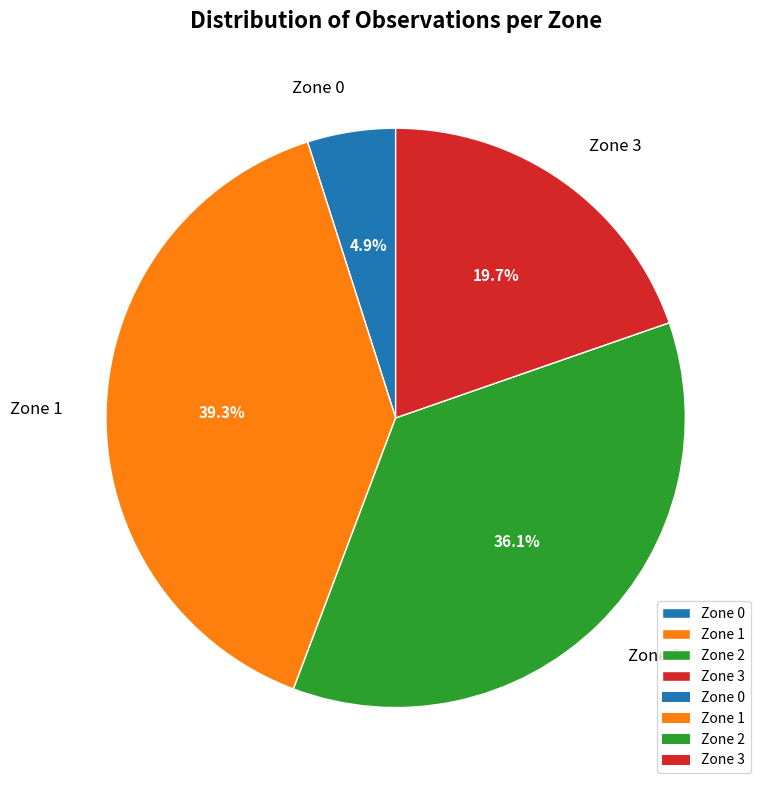

The Zone 3 slice represents 30% of the pie. True or false?

False